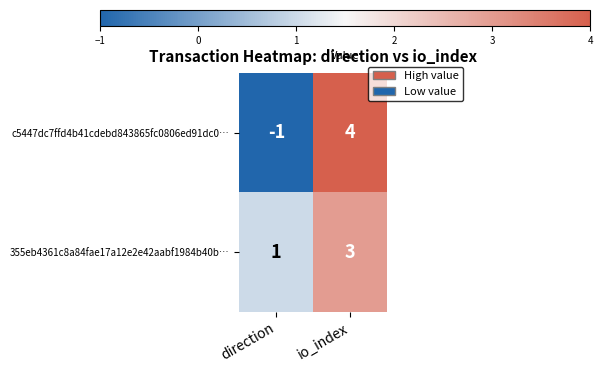

Which series has the largest total across all categories?

355eb4361c8a84fae17a12e2e42aabf1984b40b…